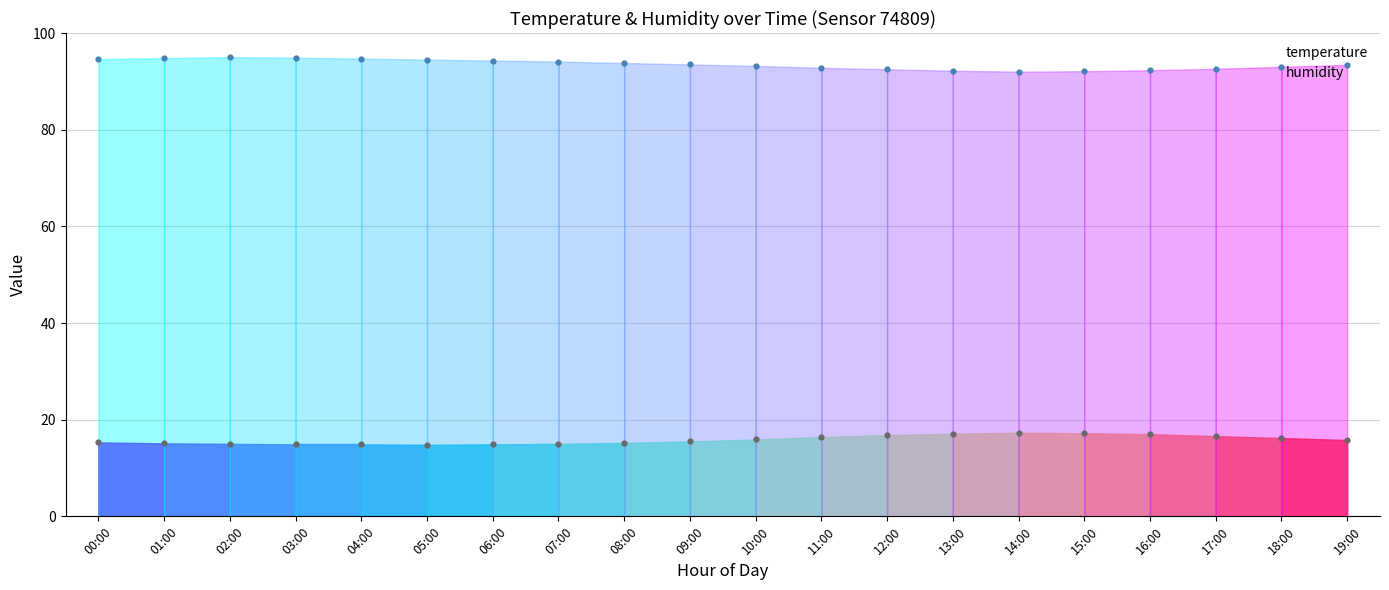

At which category is the sum across all series the highest?

02:00